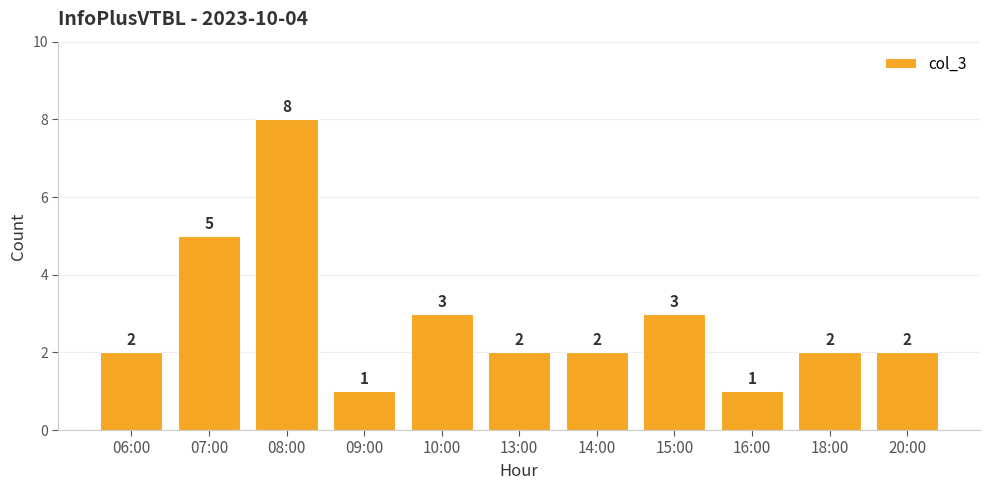

Count the values in the range 2 to 3.

7